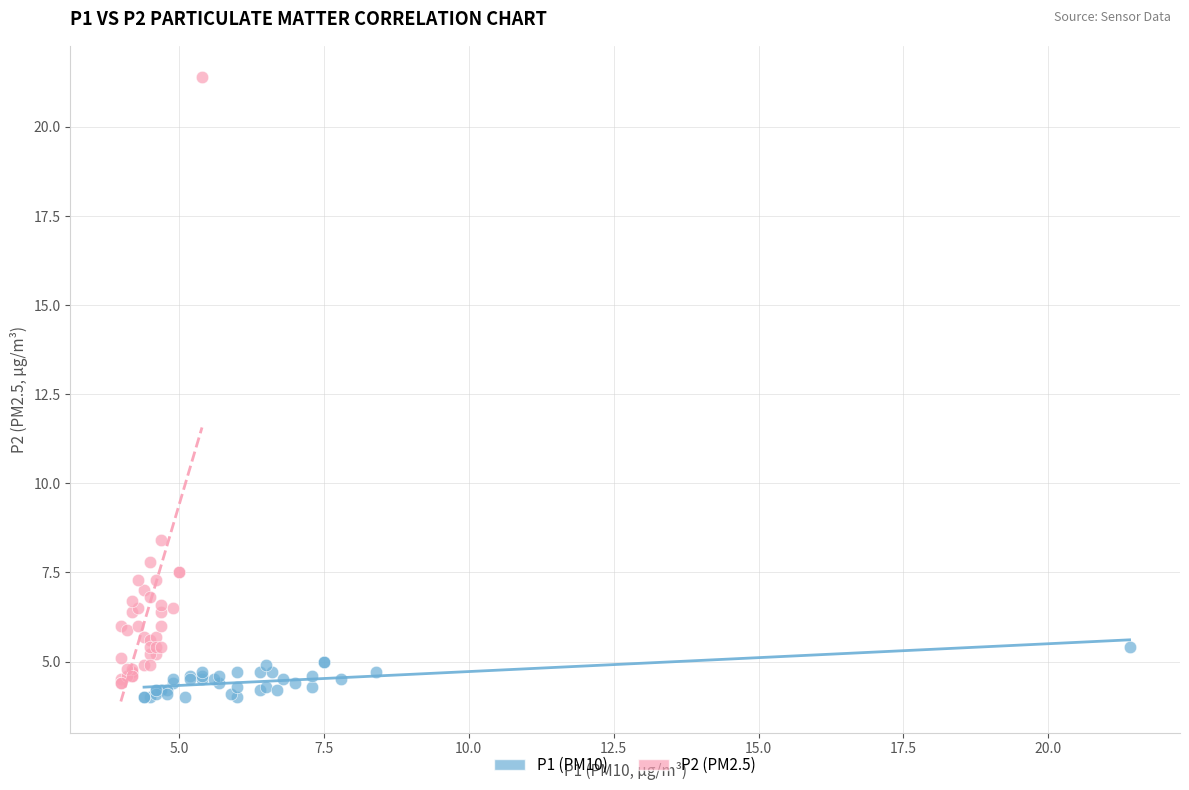

Which series has the largest Y range (max minus min)?

P2 (PM2.5)